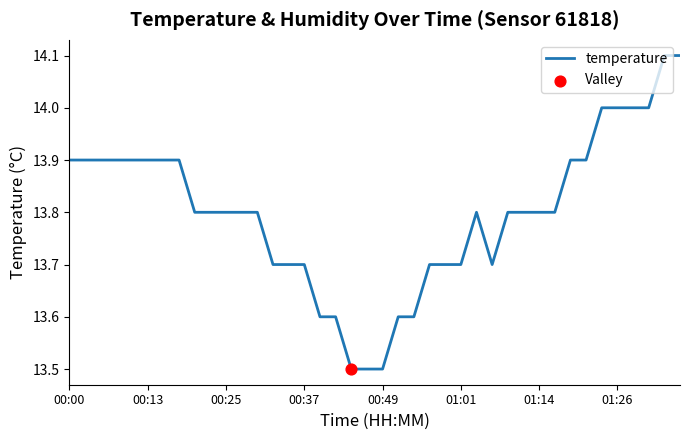

What is the minimum value shown in the chart?

13.5